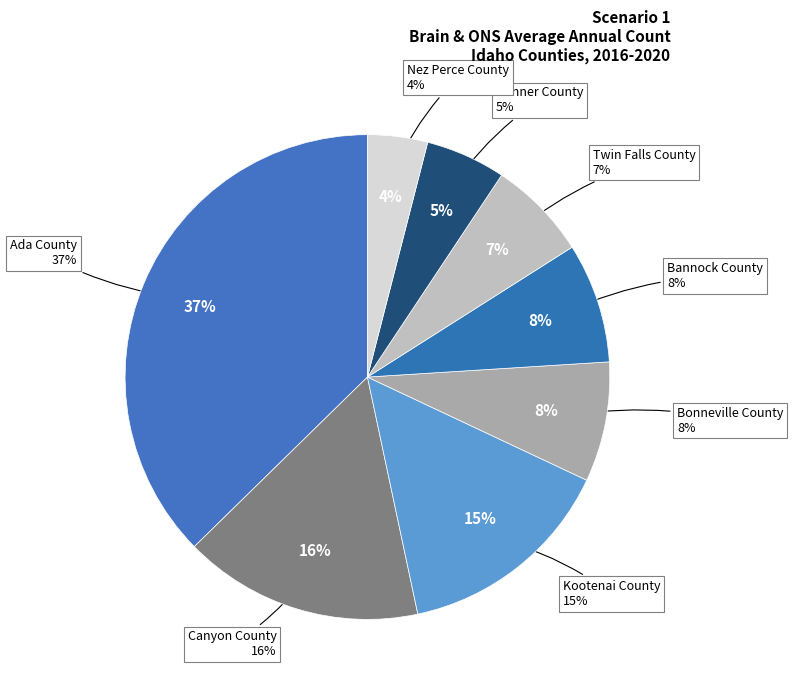

To the nearest percent, what portion does Canyon County represent?

16%